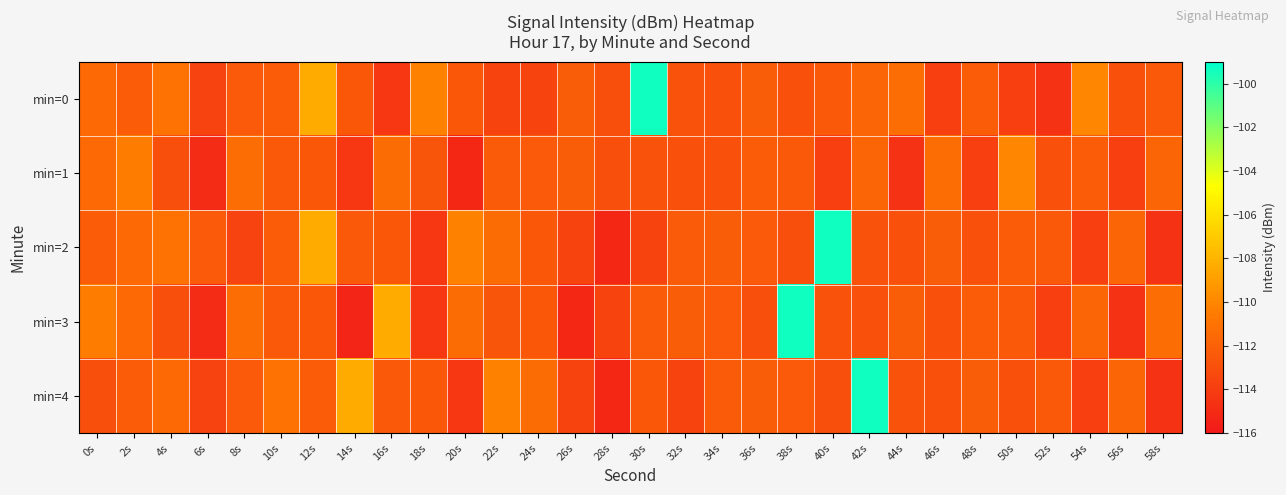

How many series are shown in this chart?

5